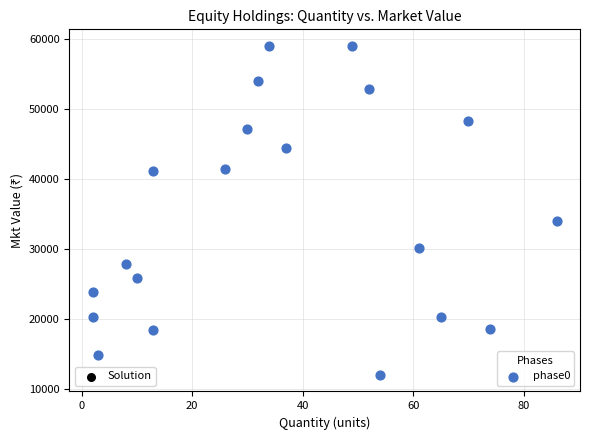

What is the range of Y values (max minus min)?

47007.5